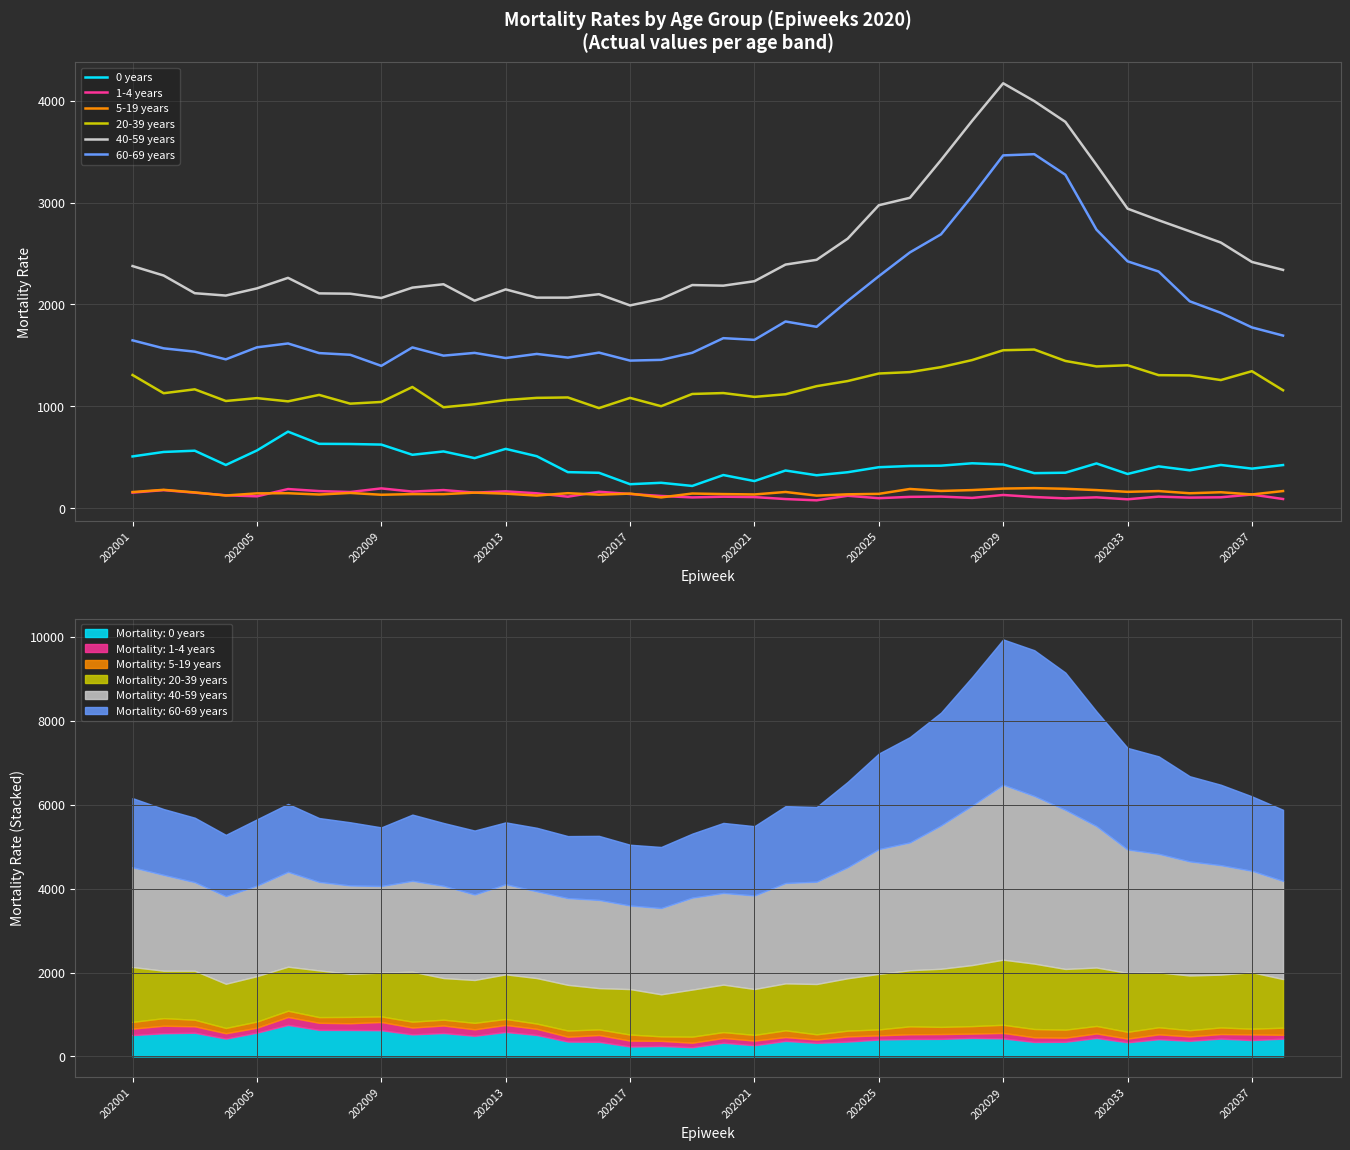

Rank the series by their maximum value, from lowest to highest.

1-4 years, 5-19 years, 0 years, 20-39 years, 60-69 years, 40-59 years